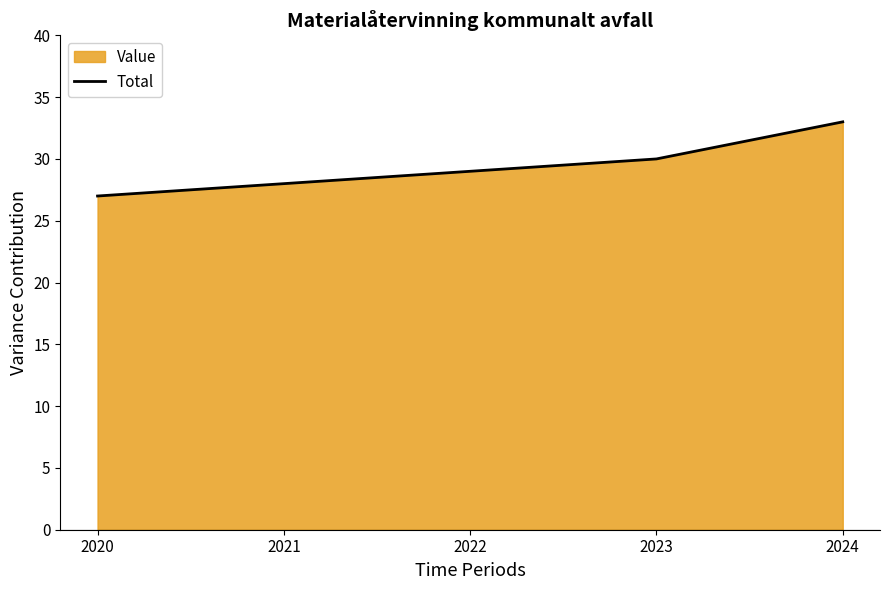

True or false: the data shows 30 at 2023.

True